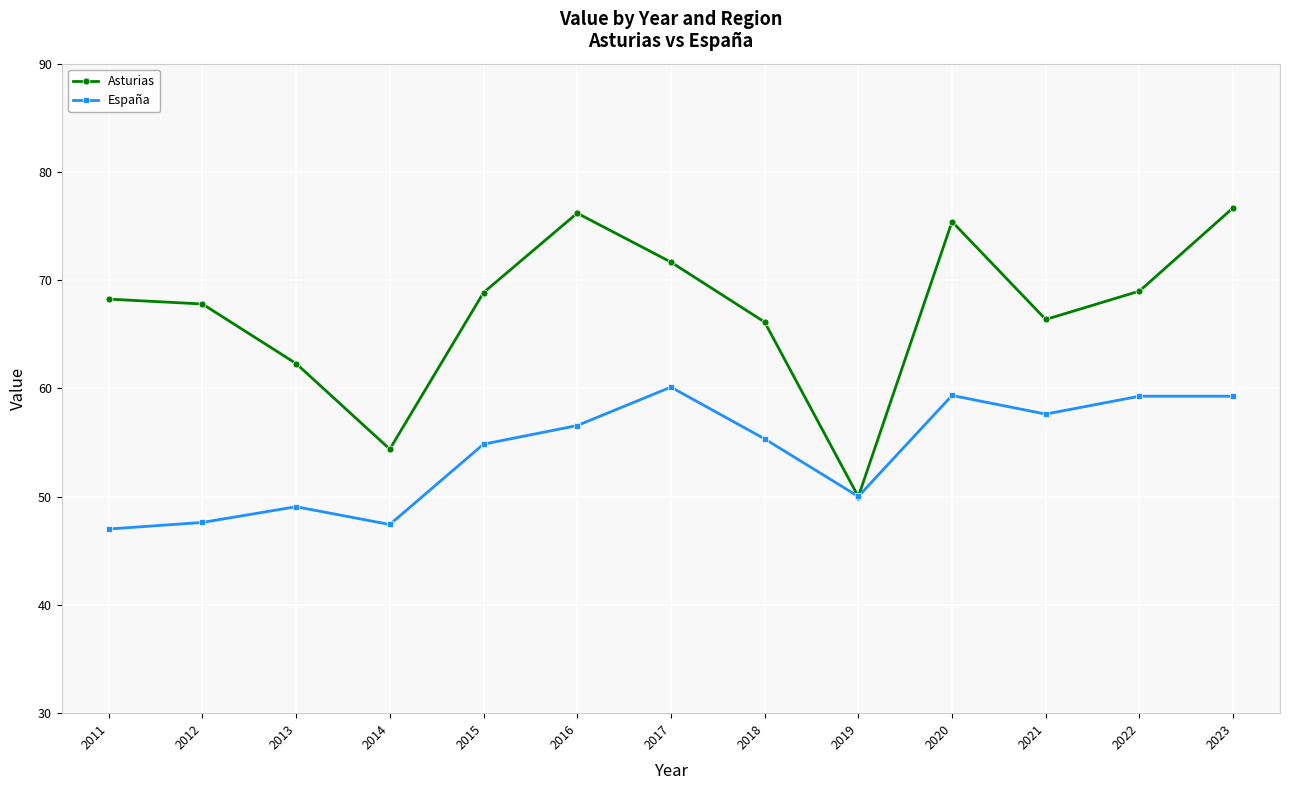

At which category is the sum across all series the highest?

2023